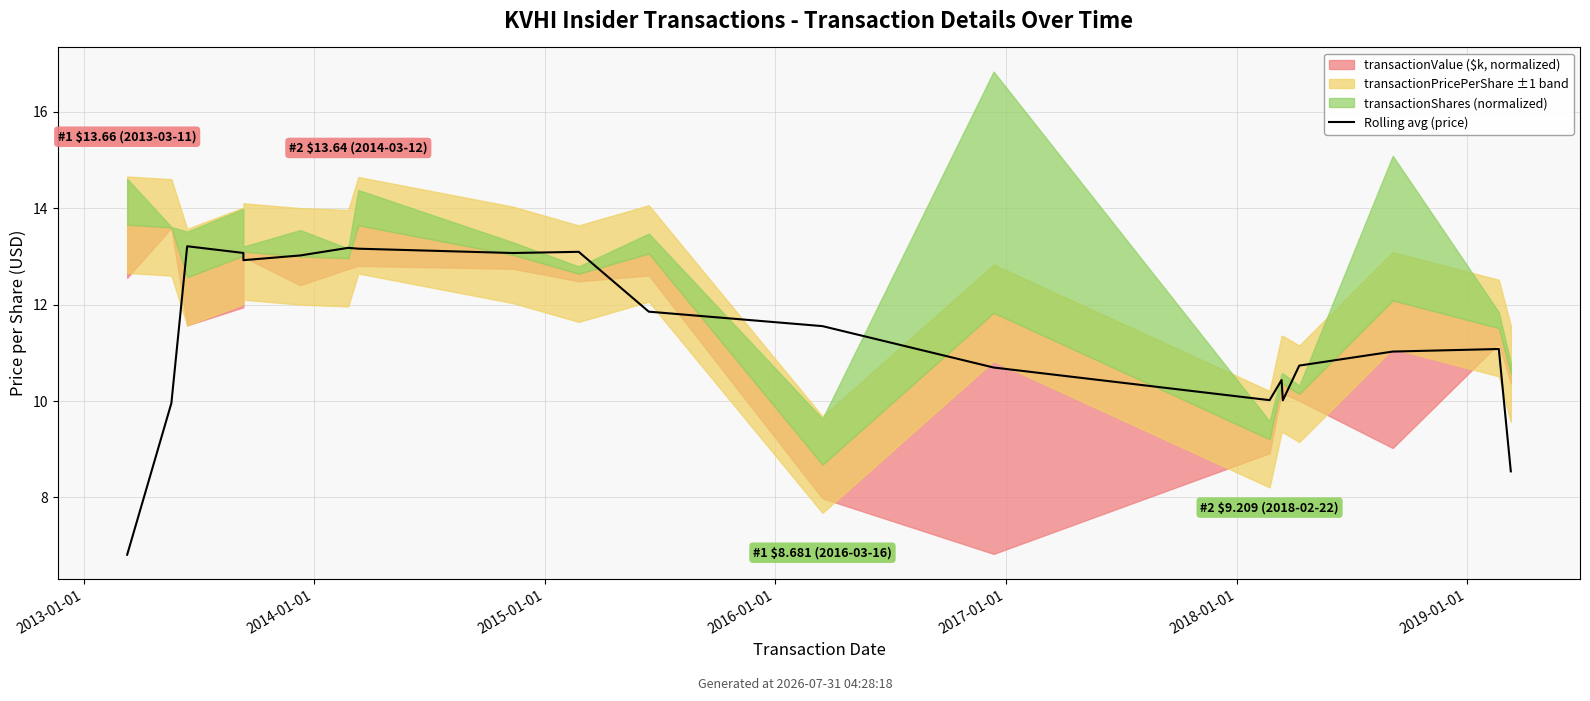

Count the number of values greater than 11.

12